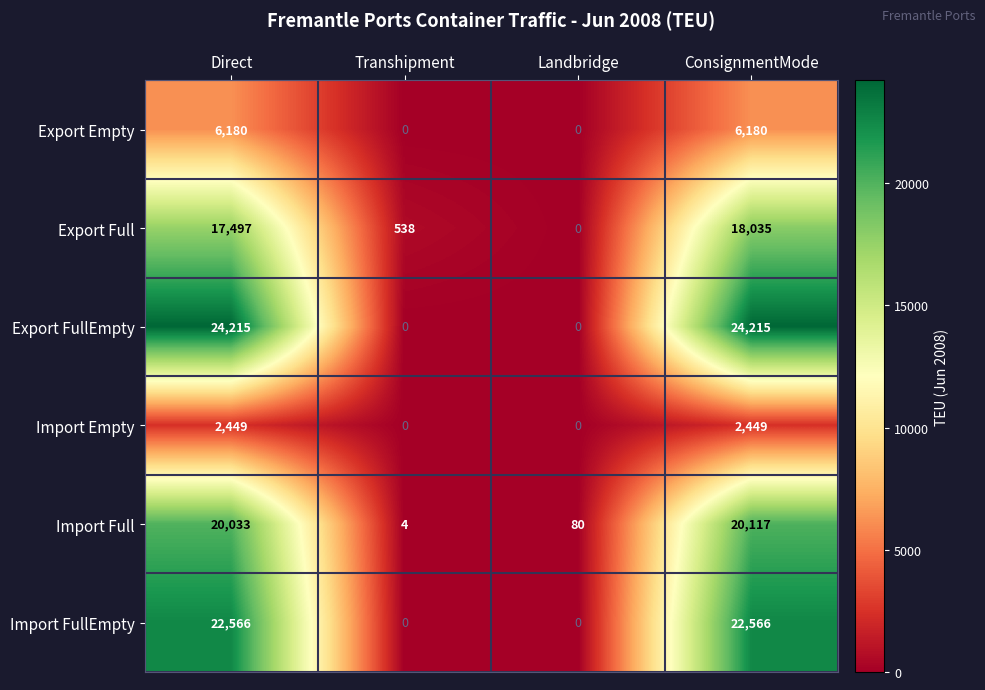

List the series in order of their peak value, highest first.

Export FullEmpty, Import FullEmpty, Import Full, Export Full, Export Empty, Import Empty